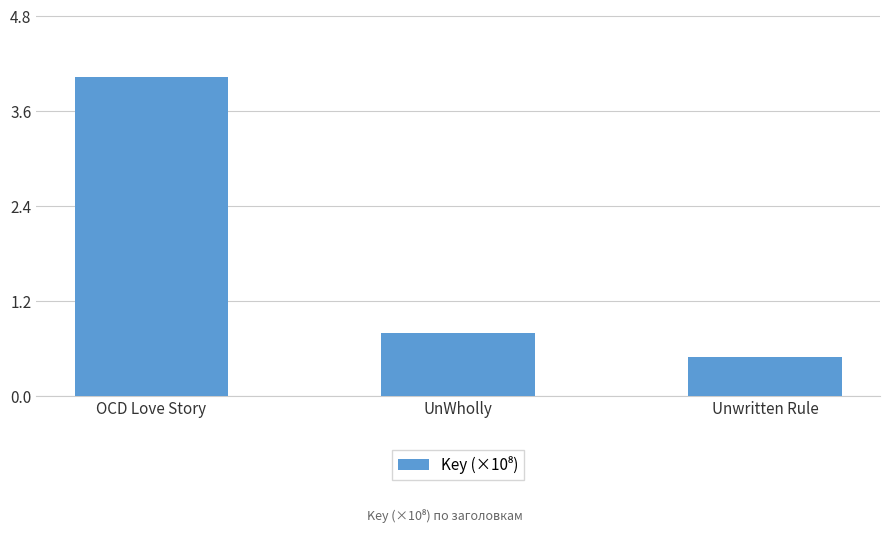

Reading right to left, what are all the values shown in this chart?

Unwritten Rule=0.5	UnWholly=0.8	OCD Love Story=4.0